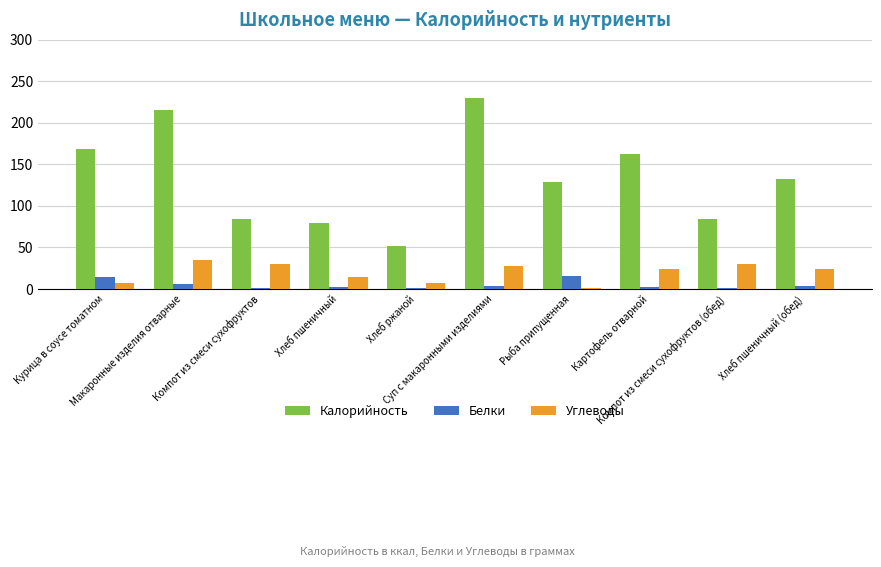

What is the total value across all series at Макаронные изделия отварные?

256